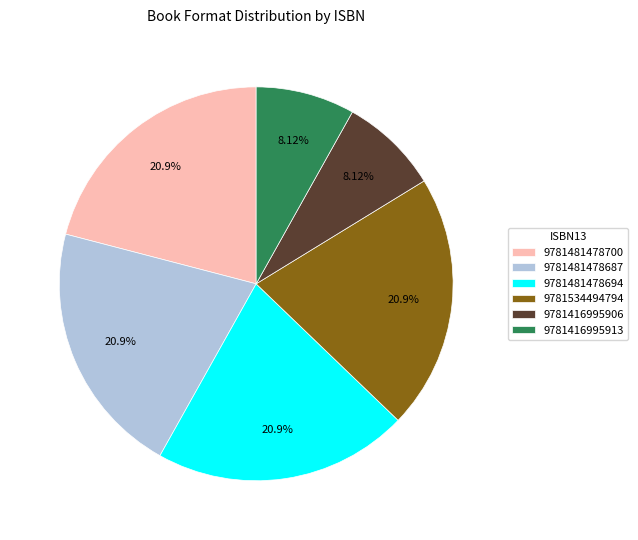

What percentage is NOT represented by 9781534494794?

79.1%